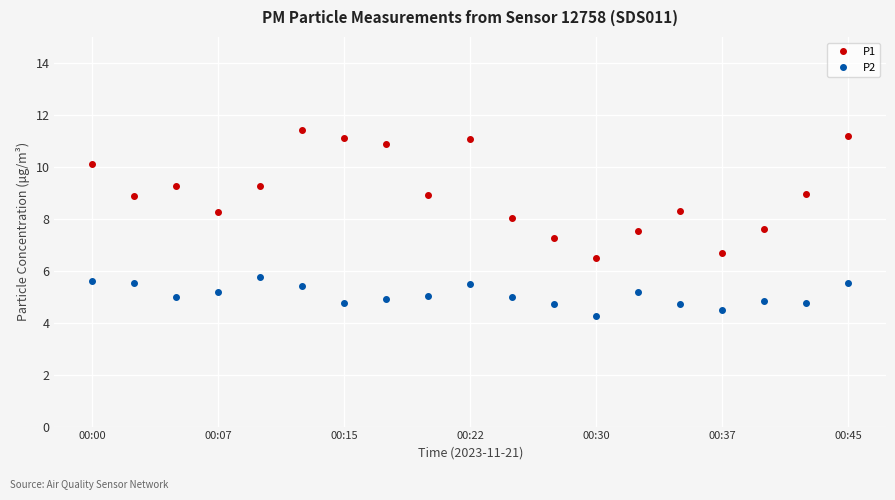

List the series in order of their peak value, lowest first.

P2, P1